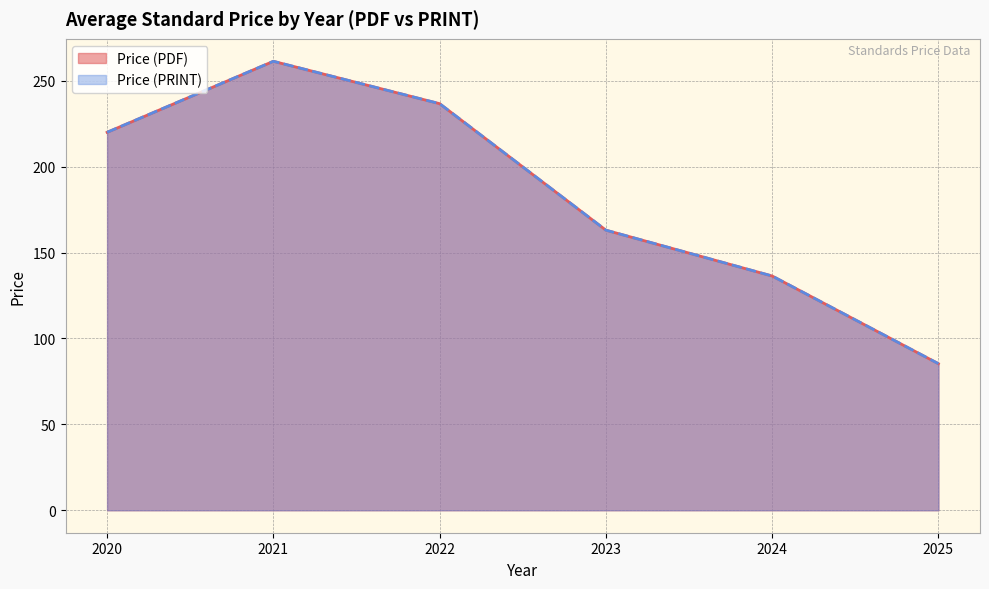

True or false: Price (PDF) has a value of 190.4 at 2020.

False